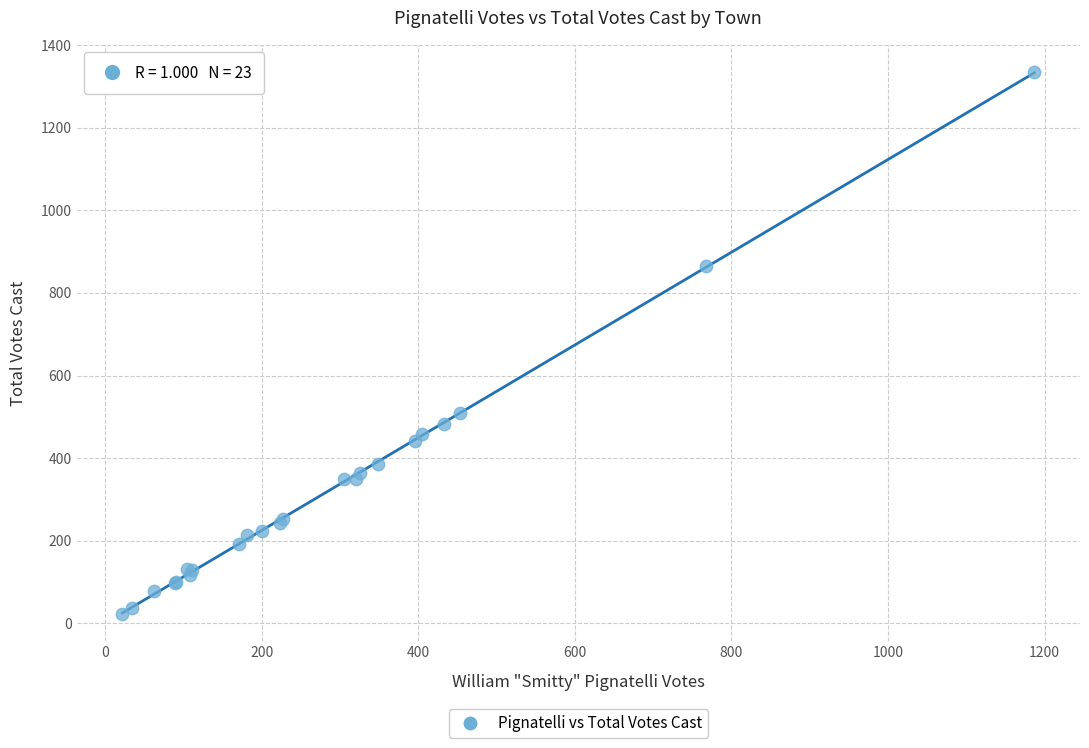

What Y value in the scatter plot is closest to 678?

509